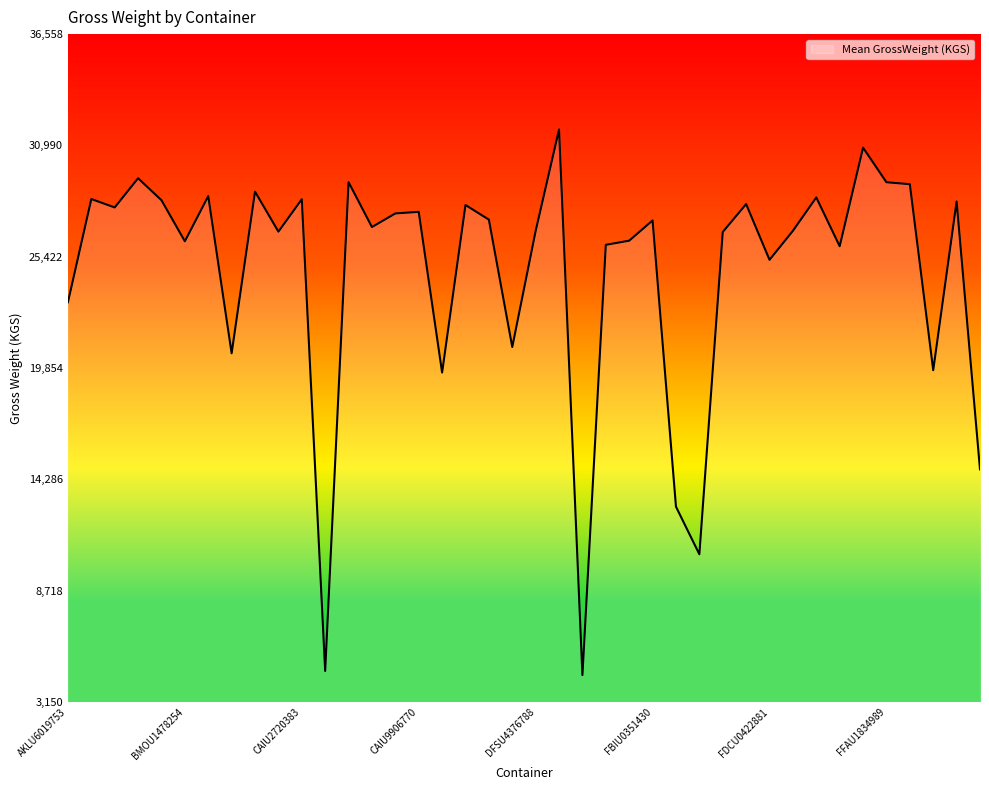

What is the greatest value displayed?

31790